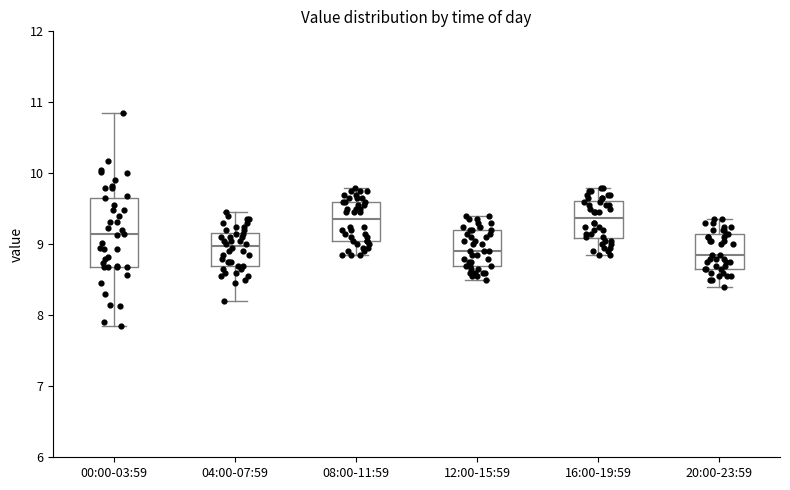

Reading left to right, read every box against the y-axis: the position of its median line, the range the box covers, and the ends of its whiskers. The values are not printed on the chart, so give them approximately, as read against the axis.

00:00-03:59: median 9.1, box 8.7 to 9.7, whiskers 7.9 to 10.9
04:00-07:59: median 9.0, box 8.7 to 9.2, whiskers 8.2 to 9.5
08:00-11:59: median 9.4, box 9.1 to 9.6, whiskers 8.9 to 9.8
12:00-15:59: median 8.9, box 8.7 to 9.2, whiskers 8.5 to 9.4
16:00-19:59: median 9.4, box 9.1 to 9.6, whiskers 8.9 to 9.8
20:00-23:59: median 8.9, box 8.7 to 9.2, whiskers 8.4 to 9.4